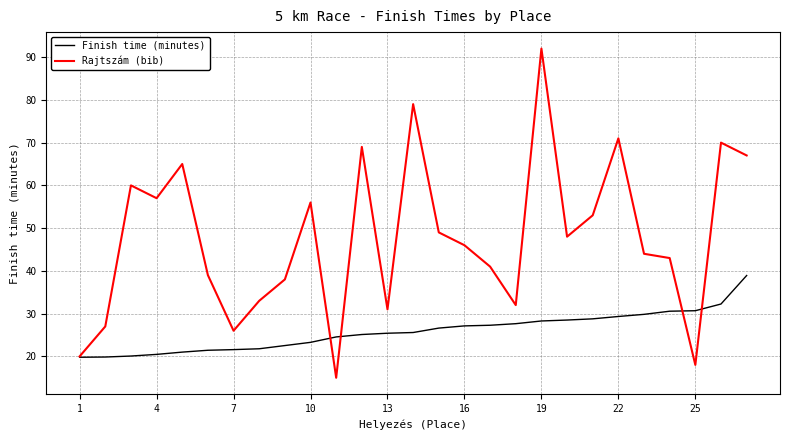

Which series has the widest spread of values?

Rajtszám (bib)